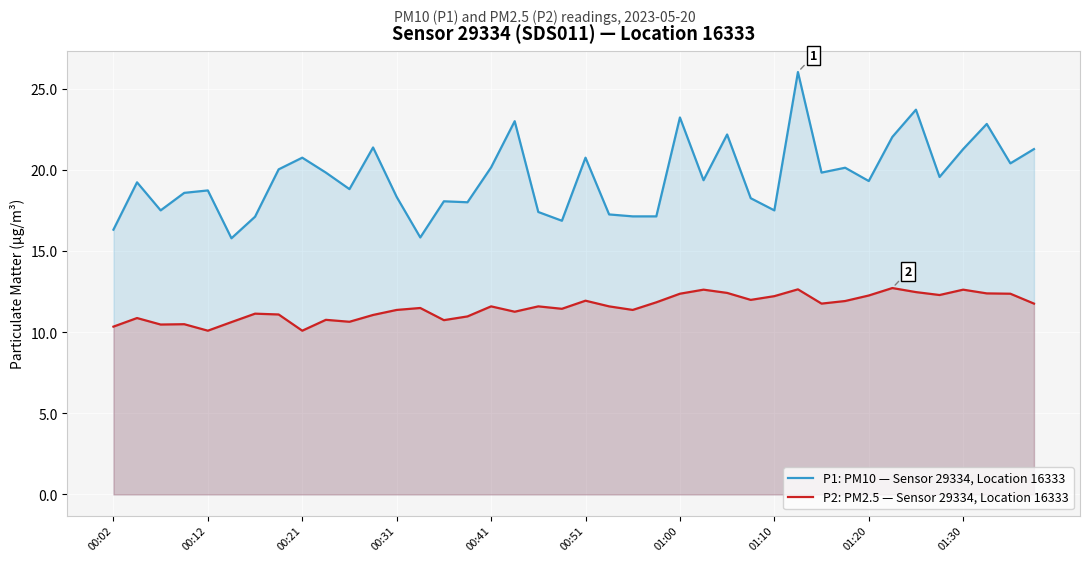

What is the sum of all P1: PM10 — Sensor 29334, Location 16333 values?

781.6